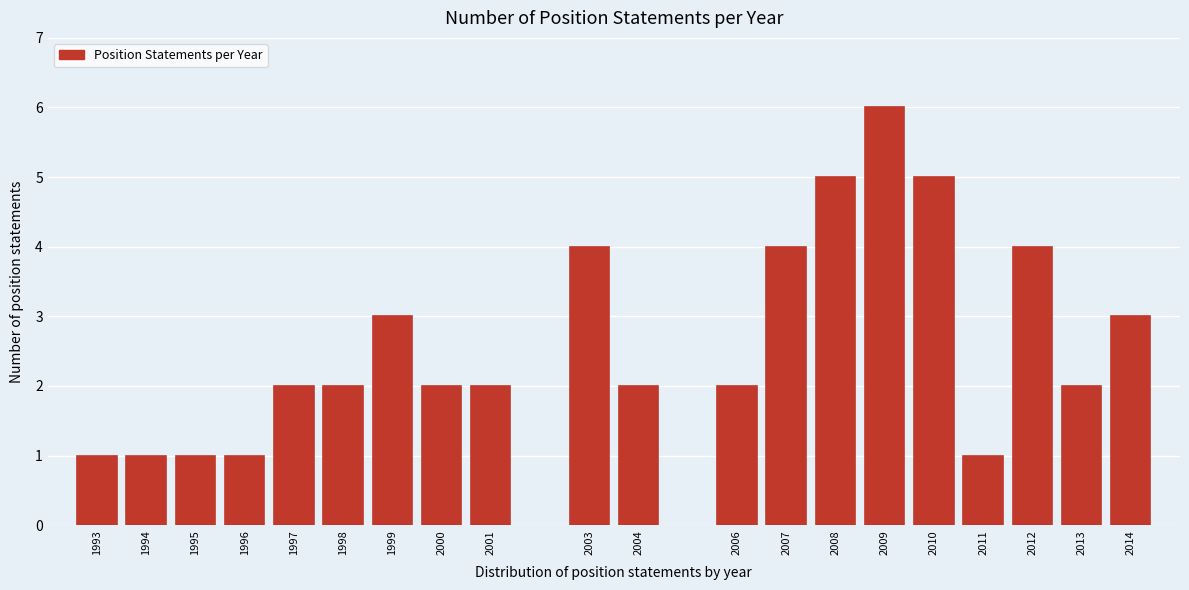

Reading left to right, transcribe all the data shown in this chart.

1993=1	1994=1	1995=1	1996=1	1997=2	1998=2	1999=3	2000=2	2001=2	2003=4	2004=2	2006=2	2007=4	2008=5	2009=6	2010=5	2011=1	2012=4	2013=2	2014=3